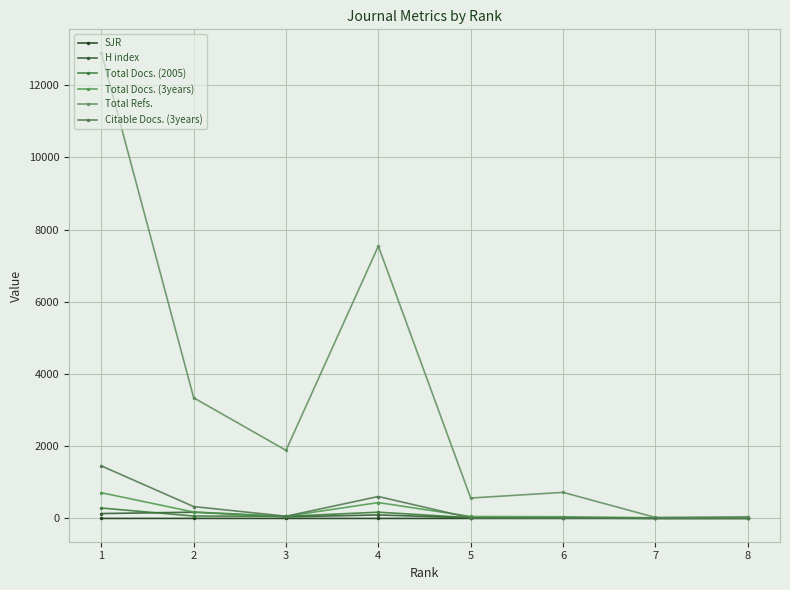

Which category has the lowest value in the H index series?

6